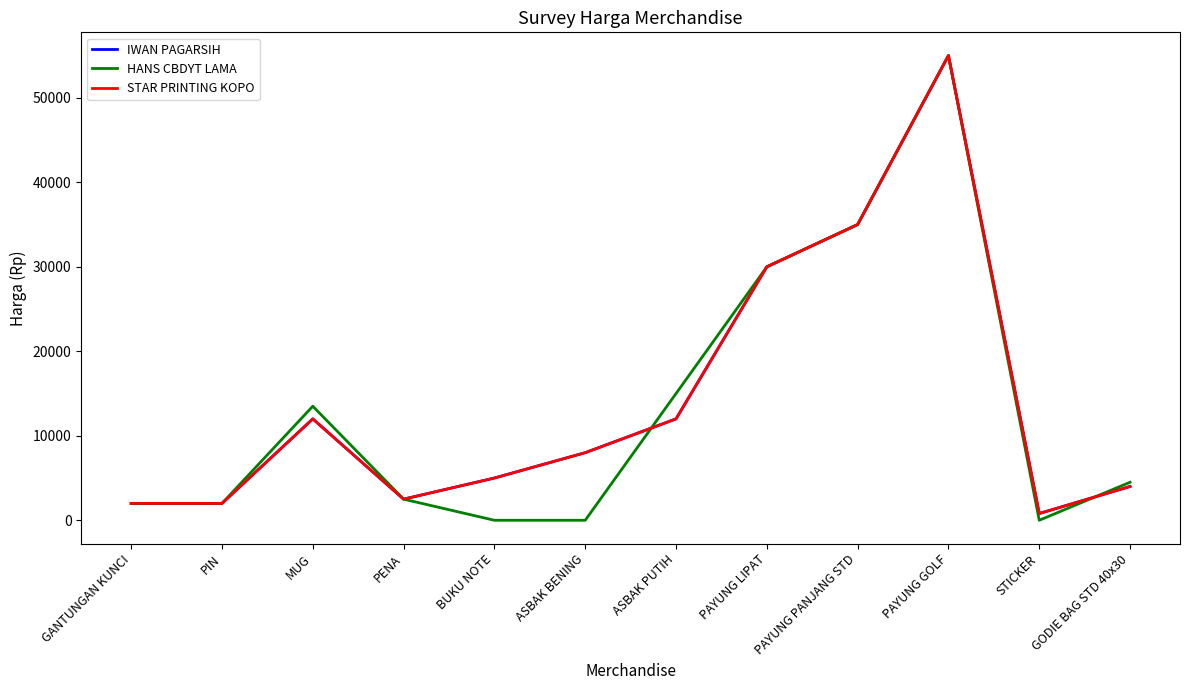

Is the value of IWAN PAGARSIH at GODIE BAG STD 40x30 greater than the value of STAR PRINTING KOPO at PAYUNG LIPAT?

No